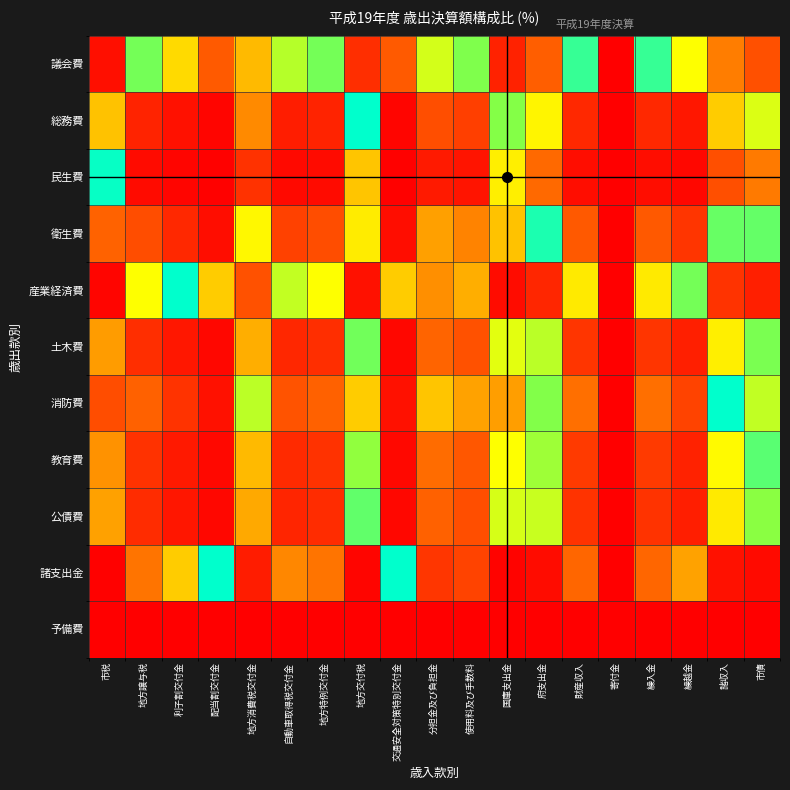

Reading left to right, list all the values displayed in this chart.

議会費: 市税=0.0	地方譲与税=0.9	利子割交付金=0.5	配当割交付金=0.2	地方消費税交付金=0.5	自動車取得税交付金=0.8	地方特例交付金=0.9	地方交付税=0.1	交通安全対策特別交付金=0.2	分担金及び負担金=0.7	使用料及び手数料=0.8	国庫支出金=0.1	府支出金=0.2	財産収入=0.9	寄付金=0.0	繰入金=0.9	繰越金=0.7	諸収入=0.3	市債=0.2
総務費: 市税=0.5	地方譲与税=0.1	利子割交付金=0.0	配当割交付金=0.0	地方消費税交付金=0.3	自動車取得税交付金=0.1	地方特例交付金=0.1	地方交付税=1.0	交通安全対策特別交付金=0.0	分担金及び負担金=0.2	使用料及び手数料=0.2	国庫支出金=0.8	府支出金=0.6	財産収入=0.1	寄付金=0.0	繰入金=0.1	繰越金=0.1	諸収入=0.5	市債=0.7
民生費: 市税=1.0	地方譲与税=0.0	利子割交付金=0.0	配当割交付金=0.0	地方消費税交付金=0.1	自動車取得税交付金=0.0	地方特例交付金=0.0	地方交付税=0.5	交通安全対策特別交付金=0.0	分担金及び負担金=0.1	使用料及び手数料=0.1	国庫支出金=0.6	府支出金=0.3	財産収入=0.0	寄付金=0.0	繰入金=0.0	繰越金=0.0	諸収入=0.2	市債=0.3
衛生費: 市税=0.2	地方譲与税=0.2	利子割交付金=0.1	配当割交付金=0.0	地方消費税交付金=0.6	自動車取得税交付金=0.2	地方特例交付金=0.2	地方交付税=0.6	交通安全対策特別交付金=0.0	分担金及び負担金=0.4	使用料及び手数料=0.3	国庫支出金=0.5	府支出金=1.0	財産収入=0.2	寄付金=0.0	繰入金=0.2	繰越金=0.1	諸収入=0.9	市債=0.9
産業経済費: 市税=0.0	地方譲与税=0.7	利子割交付金=1.0	配当割交付金=0.5	地方消費税交付金=0.2	自動車取得税交付金=0.8	地方特例交付金=0.7	地方交付税=0.0	交通安全対策特別交付金=0.5	分担金及び負担金=0.4	使用料及び手数料=0.4	国庫支出金=0.0	府支出金=0.1	財産収入=0.6	寄付金=0.0	繰入金=0.6	繰越金=0.9	諸収入=0.1	市債=0.1
土木費: 市税=0.4	地方譲与税=0.1	利子割交付金=0.1	配当割交付金=0.0	地方消費税交付金=0.4	自動車取得税交付金=0.1	地方特例交付金=0.1	地方交付税=0.9	交通安全対策特別交付金=0.0	分担金及び負担金=0.2	使用料及び手数料=0.2	国庫支出金=0.7	府支出金=0.8	財産収入=0.1	寄付金=0.0	繰入金=0.1	繰越金=0.1	諸収入=0.6	市債=0.8
消防費: 市税=0.2	地方譲与税=0.2	利子割交付金=0.1	配当割交付金=0.0	地方消費税交付金=0.8	自動車取得税交付金=0.2	地方特例交付金=0.2	地方交付税=0.5	交通安全対策特別交付金=0.0	分担金及び負担金=0.5	使用料及び手数料=0.4	国庫支出金=0.4	府支出金=0.8	財産収入=0.3	寄付金=0.0	繰入金=0.3	繰越金=0.2	諸収入=1.0	市債=0.8
教育費: 市税=0.4	地方譲与税=0.1	利子割交付金=0.1	配当割交付金=0.0	地方消費税交付金=0.5	自動車取得税交付金=0.1	地方特例交付金=0.1	地方交付税=0.8	交通安全対策特別交付金=0.0	分担金及び負担金=0.3	使用料及び手数料=0.2	国庫支出金=0.7	府支出金=0.8	財産収入=0.1	寄付金=0.0	繰入金=0.1	繰越金=0.1	諸収入=0.7	市債=0.9
公債費: 市税=0.4	地方譲与税=0.1	利子割交付金=0.1	配当割交付金=0.0	地方消費税交付金=0.4	自動車取得税交付金=0.1	地方特例交付金=0.1	地方交付税=0.9	交通安全対策特別交付金=0.0	分担金及び負担金=0.2	使用料及び手数料=0.2	国庫支出金=0.7	府支出金=0.7	財産収入=0.1	寄付金=0.0	繰入金=0.1	繰越金=0.1	諸収入=0.6	市債=0.8
諸支出金: 市税=0.0	地方譲与税=0.3	利子割交付金=0.5	配当割交付金=1.0	地方消費税交付金=0.1	自動車取得税交付金=0.3	地方特例交付金=0.3	地方交付税=0.0	交通安全対策特別交付金=1.0	分担金及び負担金=0.1	使用料及び手数料=0.2	国庫支出金=0.0	府支出金=0.0	財産収入=0.3	寄付金=0.0	繰入金=0.3	繰越金=0.4	諸収入=0.0	市債=0.0
予備費: 市税=0.0	地方譲与税=0.0	利子割交付金=0.0	配当割交付金=0.0	地方消費税交付金=0.0	自動車取得税交付金=0.0	地方特例交付金=0.0	地方交付税=0.0	交通安全対策特別交付金=0.0	分担金及び負担金=0.0	使用料及び手数料=0.0	国庫支出金=0.0	府支出金=0.0	財産収入=0.0	寄付金=0.0	繰入金=0.0	繰越金=0.0	諸収入=0.0	市債=0.0